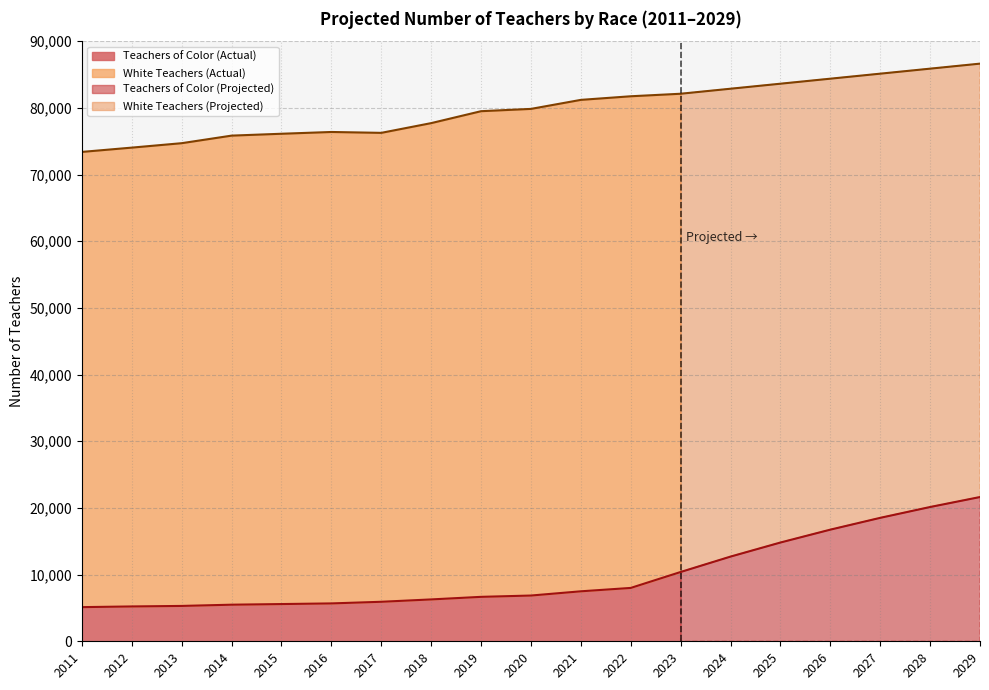

At which label does TOC line first exceed 6861?

2021